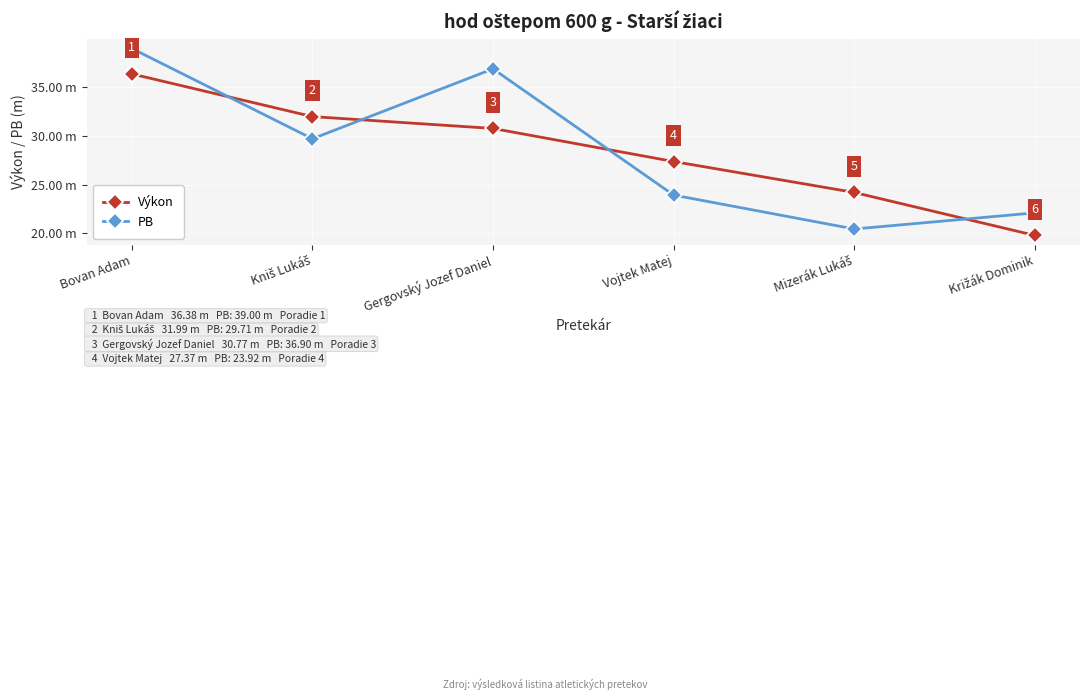

What is the sum of the PB values at Gergovský Jozef Daniel and Kniš Lukáš?

66.6